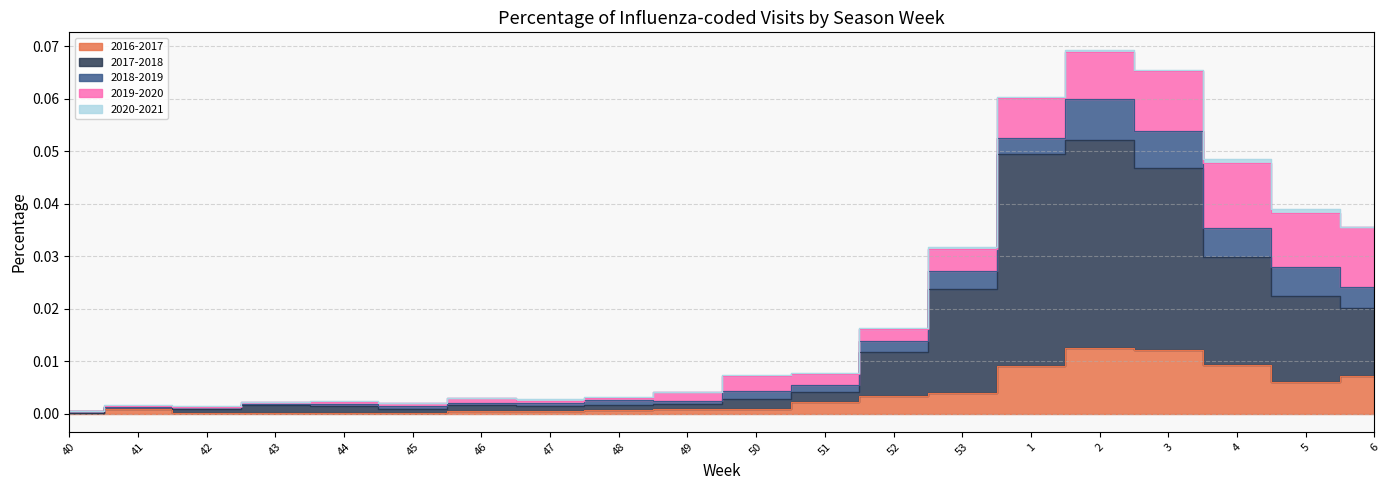

Is the value of 2017-2018 at 50 greater than the value of 2018-2019 at 46?

Yes